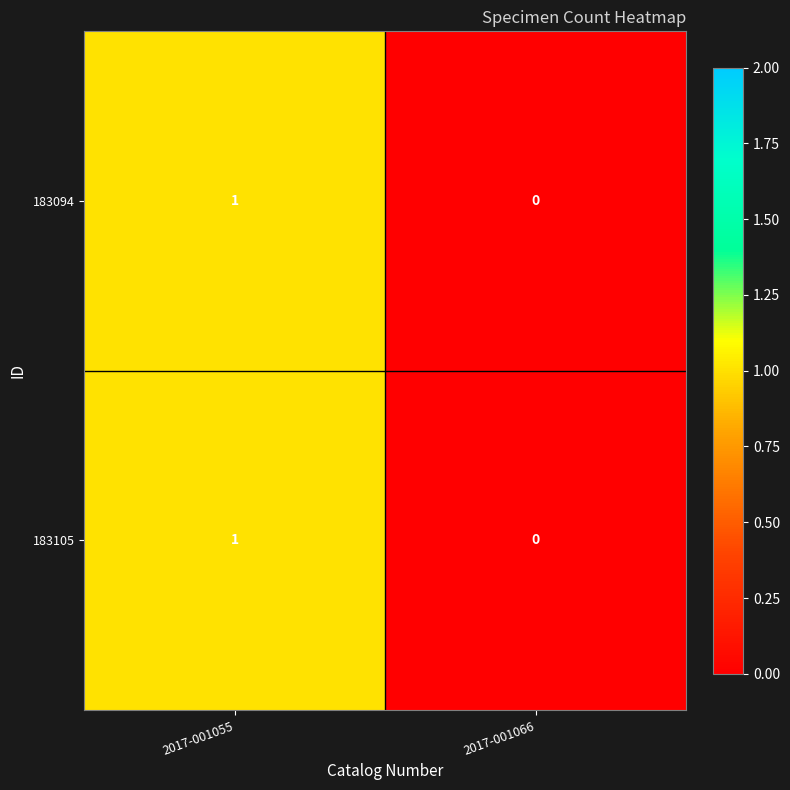

Reading left to right, what are all the values shown in this chart?

183094: 1	0
183105: 1	0